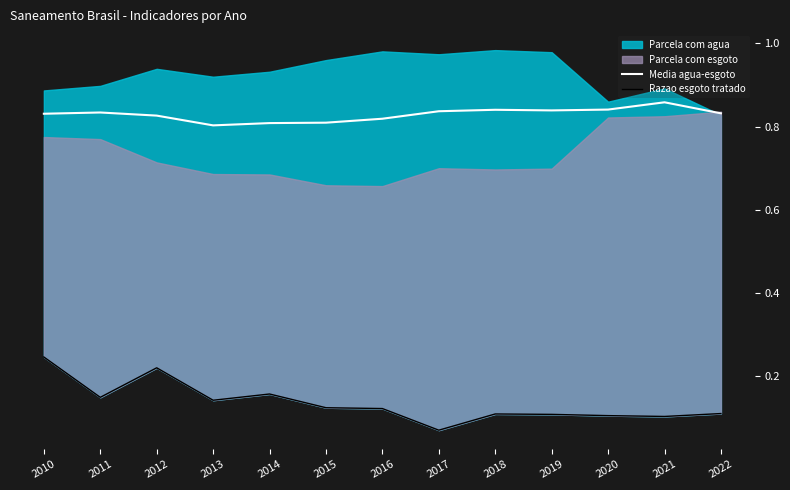

True or false: Razao esgoto tratado and Media agua-esgoto intersect in this chart.

False